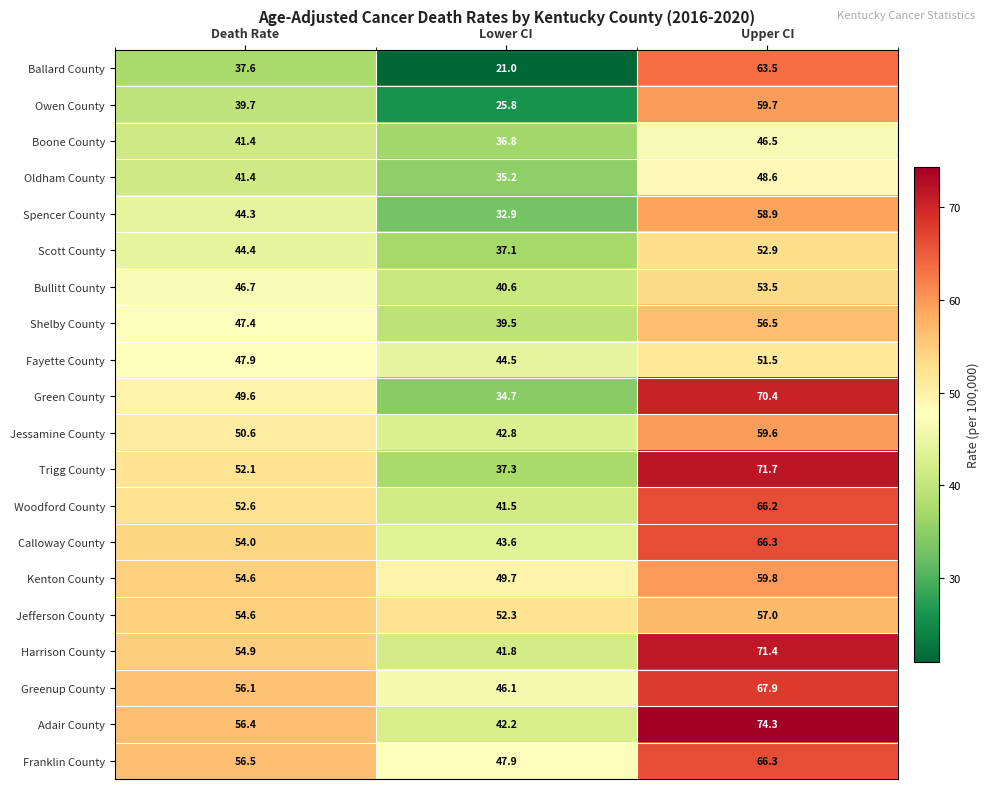

List the labels in order of Scott County value, smallest first.

Lower CI, Death Rate, Upper CI